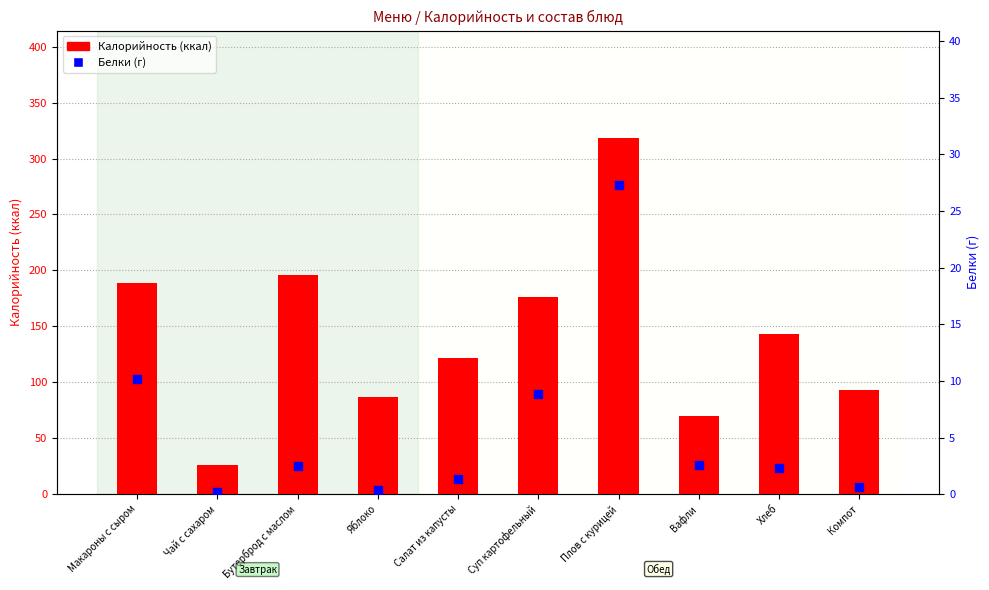

At how many categories does at least one series exceed 315?

1